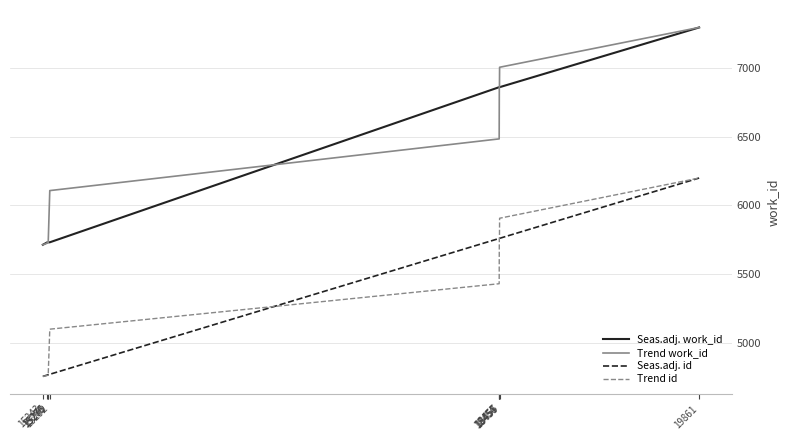

What is the minimum value shown in the chart?

4757.7